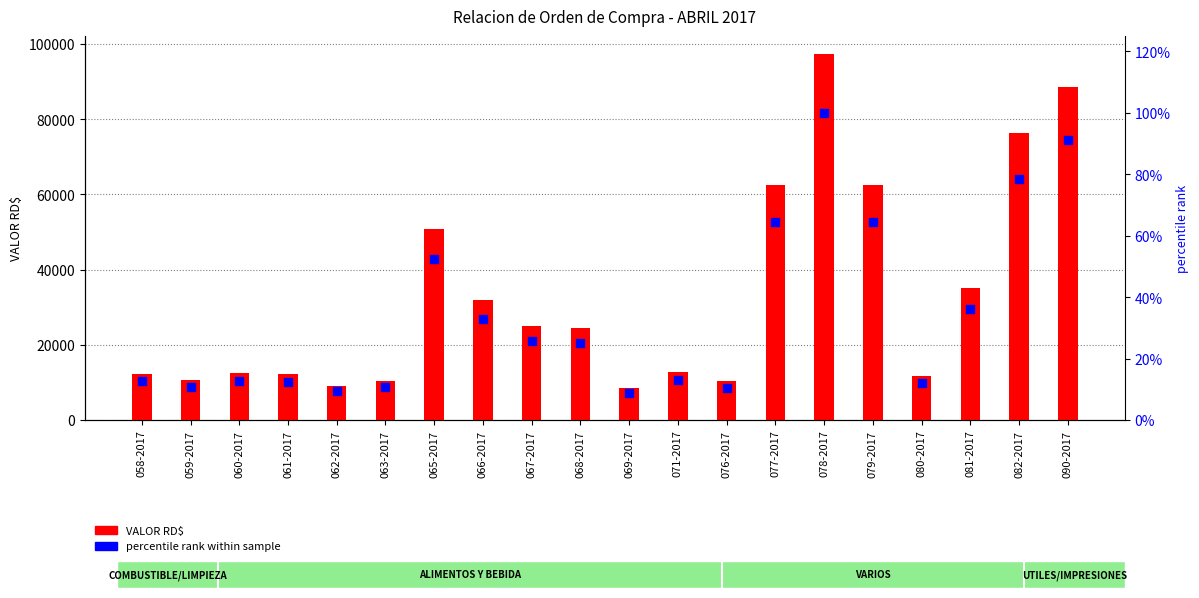

What are all the series names shown in the legend?

VALOR RD$, percentile rank within sample